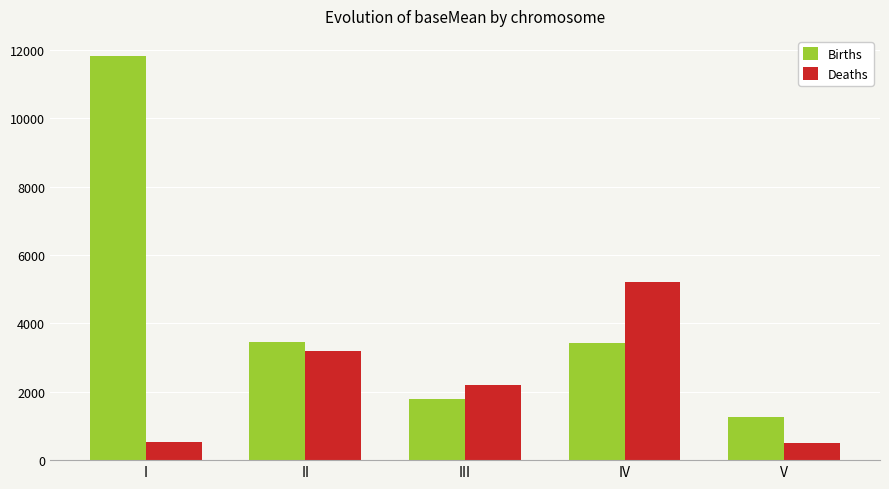

Rank the series by their average value, from lowest to highest.

Deaths, Births